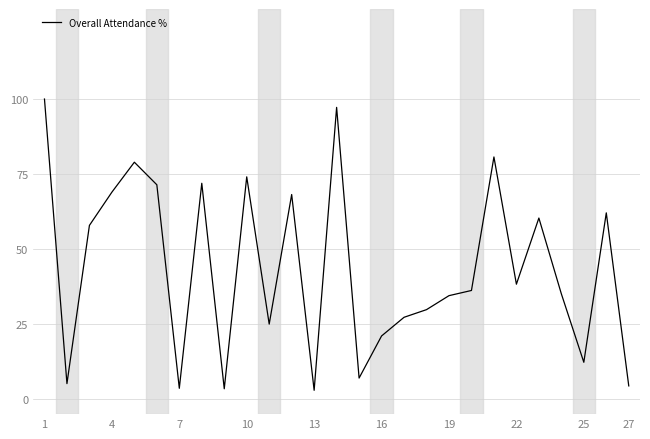

What is the difference between the maximum and minimum values?

97.1